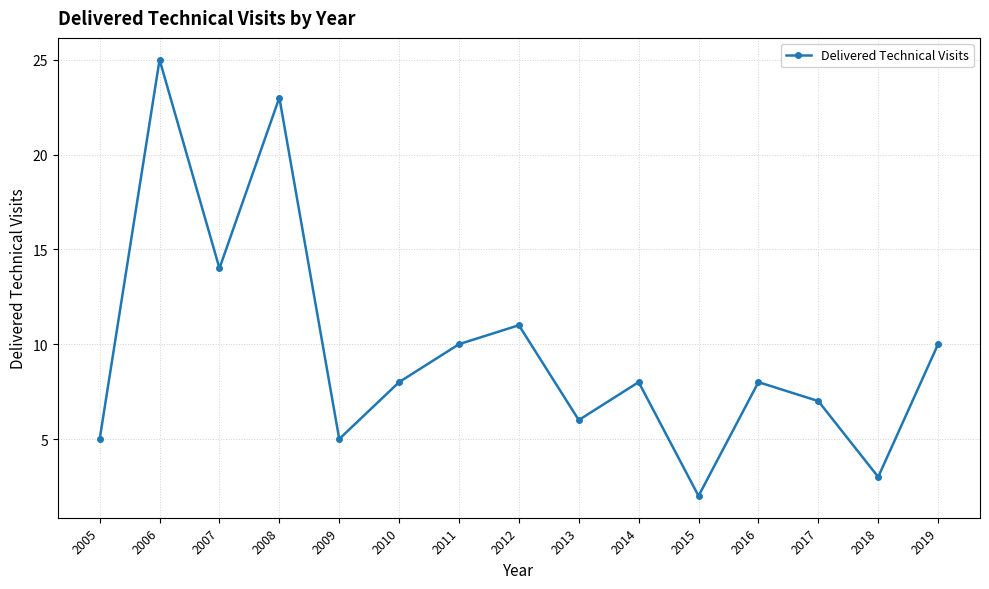

Reading left to right, list all the values displayed in this chart.

2005=5	2006=25	2007=14	2008=23	2009=5	2010=8	2011=10	2012=11	2013=6	2014=8	2015=2	2016=8	2017=7	2018=3	2019=10